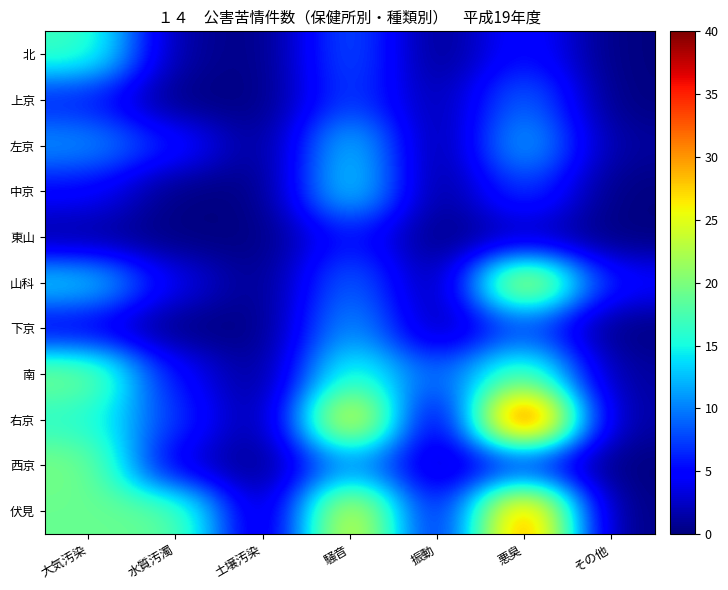

Reading right to left, transcribe all the data shown in this chart.

北: その他=0	悪臭=6	振動=0	騒音=9	土壌汚染=0	水質汚濁=1	大気汚染=17
上京: その他=0	悪臭=10	振動=1	騒音=8	土壌汚染=0	水質汚濁=0	大気汚染=6
左京: その他=1	悪臭=13	振動=0	騒音=14	土壌汚染=0	水質汚濁=6	大気汚染=11
中京: その他=0	悪臭=8	振動=0	騒音=15	土壌汚染=0	水質汚濁=0	大気汚染=5
東山: その他=0	悪臭=2	振動=0	騒音=6	土壌汚染=0	水質汚濁=0	大気汚染=1
山科: その他=5	悪臭=27	振動=0	騒音=10	土壌汚染=0	水質汚濁=4	大気汚染=14
下京: その他=0	悪臭=8	振動=1	騒音=12	土壌汚染=0	水質汚濁=0	大気汚染=4
南: その他=1	悪臭=19	振動=8	騒音=17	土壌汚染=0	水質汚濁=5	大気汚染=20
右京: その他=1	悪臭=40	振動=0	騒音=29	土壌汚染=0	水質汚濁=7	大気汚染=16
西京: その他=0	悪臭=6	振動=2	騒音=11	土壌汚染=0	水質汚濁=3	大気汚染=20
伏見: その他=0	悪臭=34	振動=3	騒音=27	土壌汚染=0	水質汚濁=19	大気汚染=19